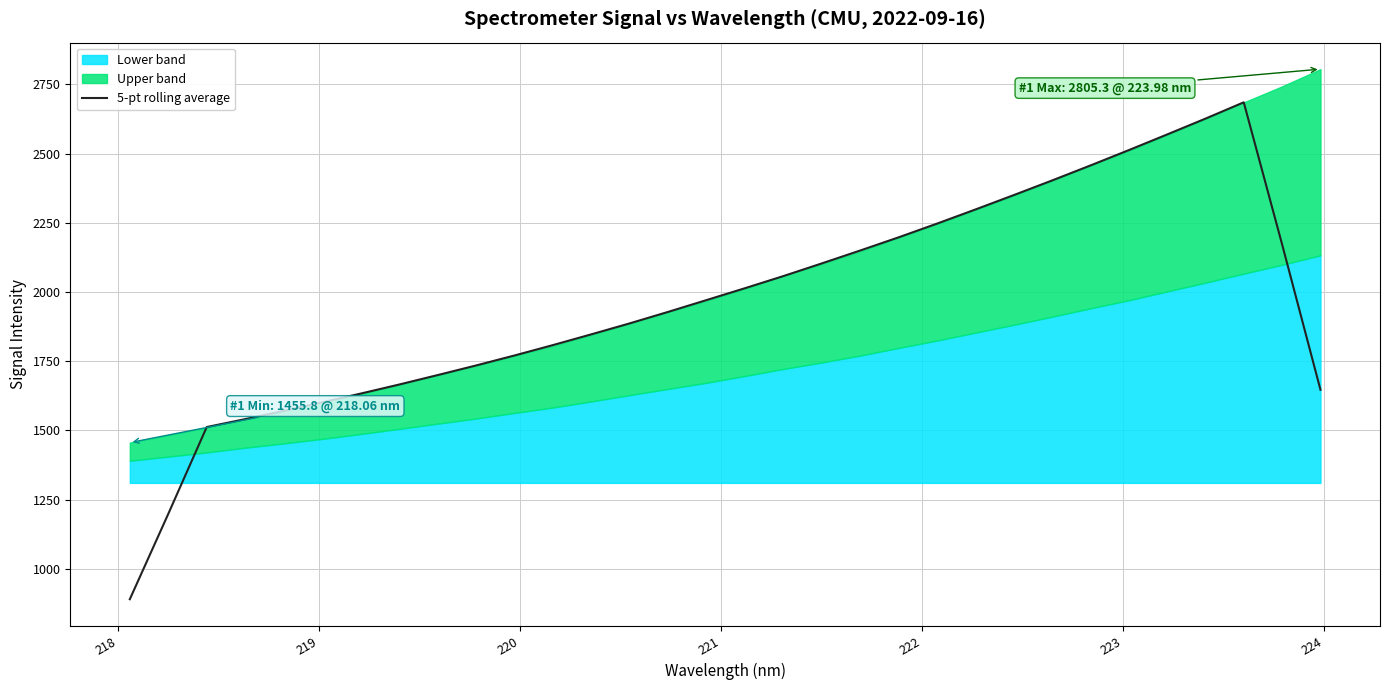

What is the minimum value shown in the chart?

889.8